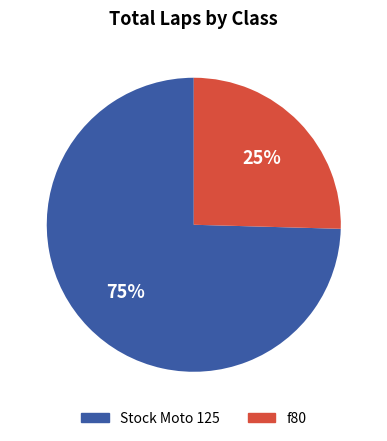

Is there any slice that represents more than half of the pie?

Yes